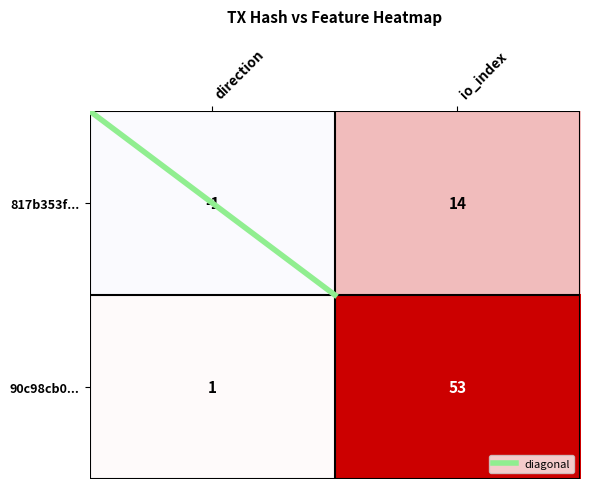

How many values in the 817b353f... series are below 14?

1